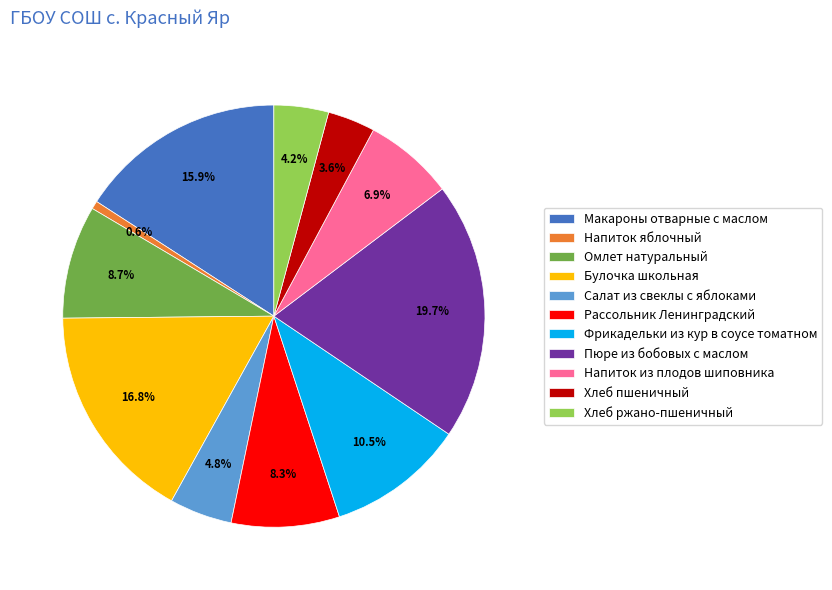

Do Напиток яблочный and Пюре из бобовых с маслом together represent more than half of the pie?

No